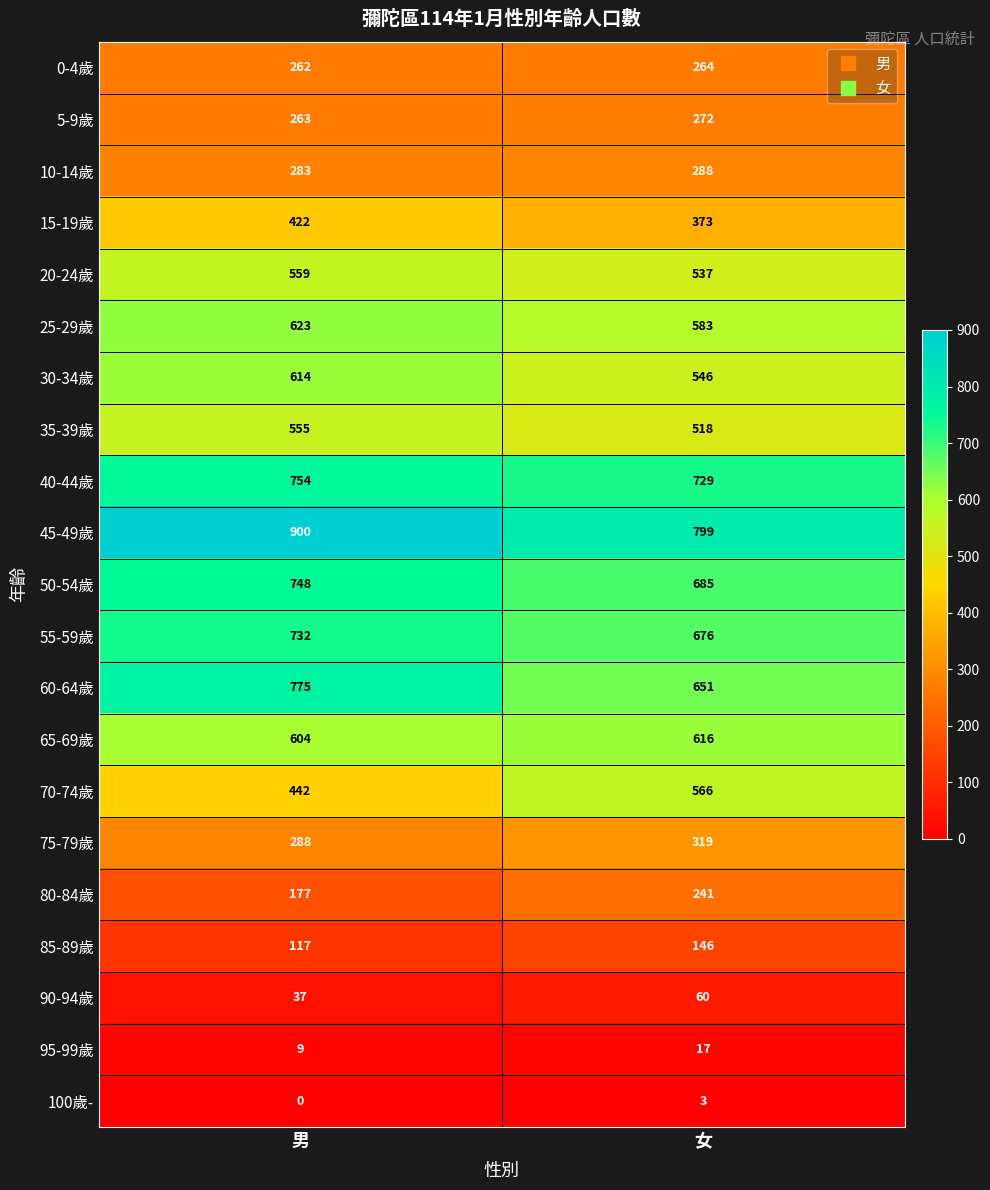

At which category is the sum across all series the highest?

男